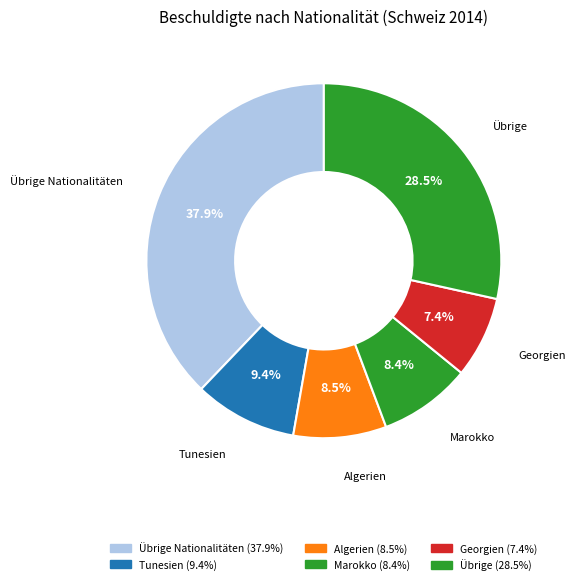

How many slices are in this pie chart?

6